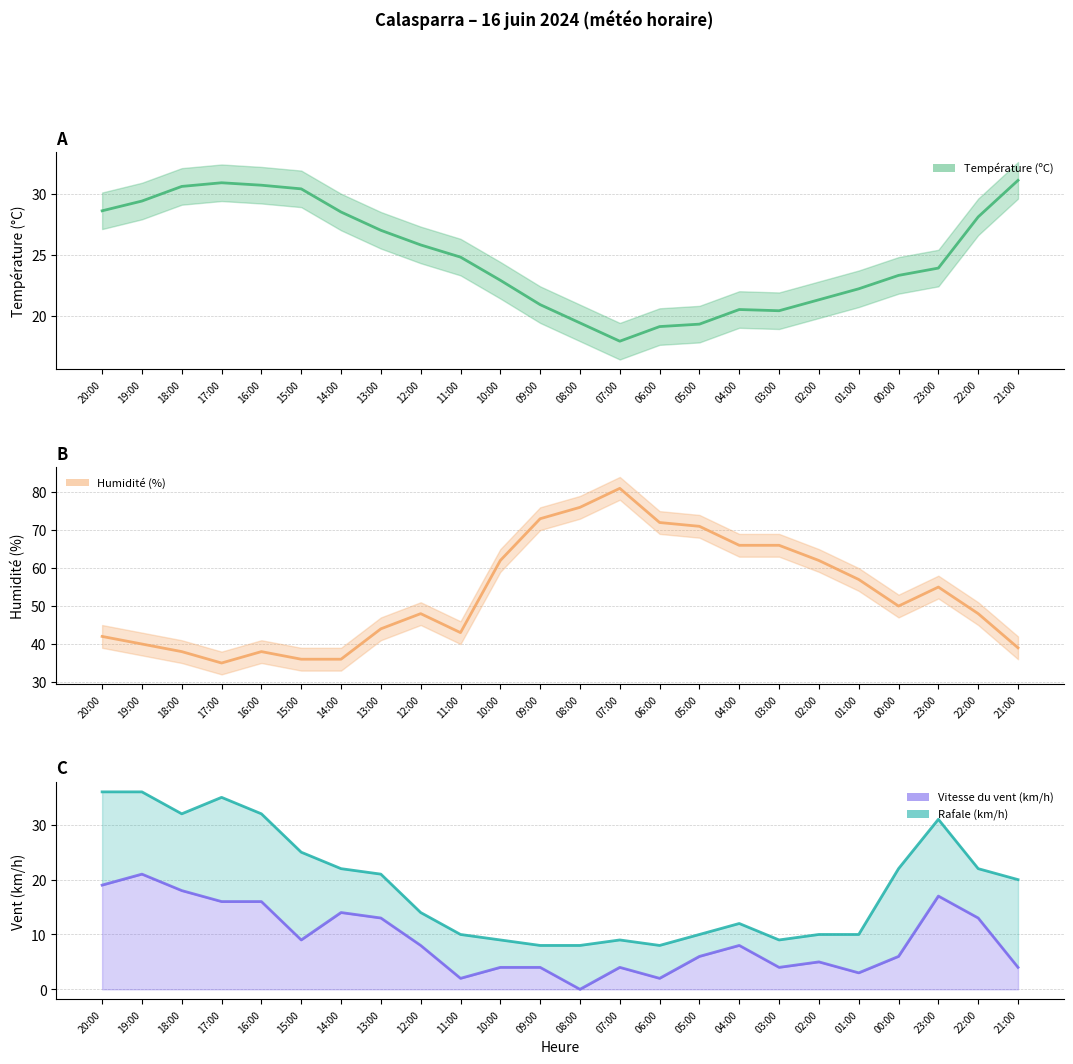

At which category does Température (ºC) reach its first local valley?

07:00